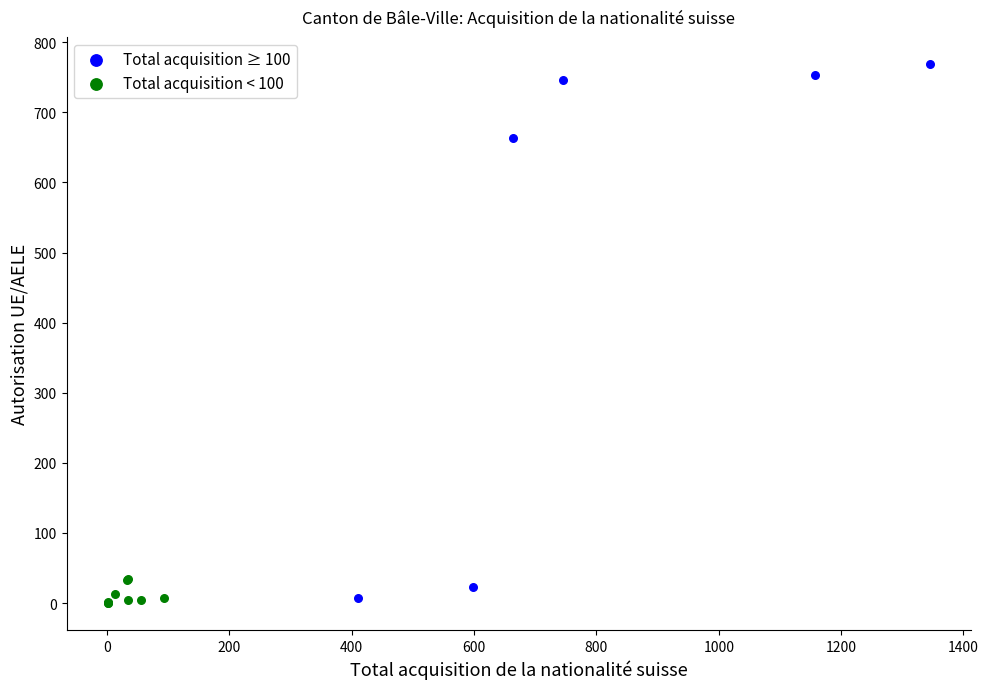

Which series has the widest spread of Y values?

Total acquisition ≥ 100